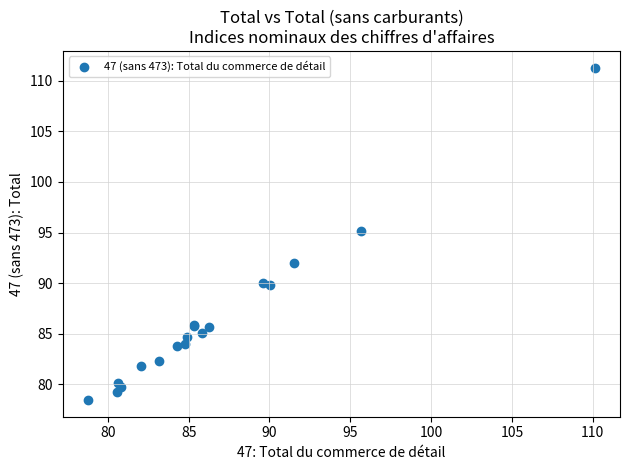

What Y value in the scatter plot is closest to 94?

95.2